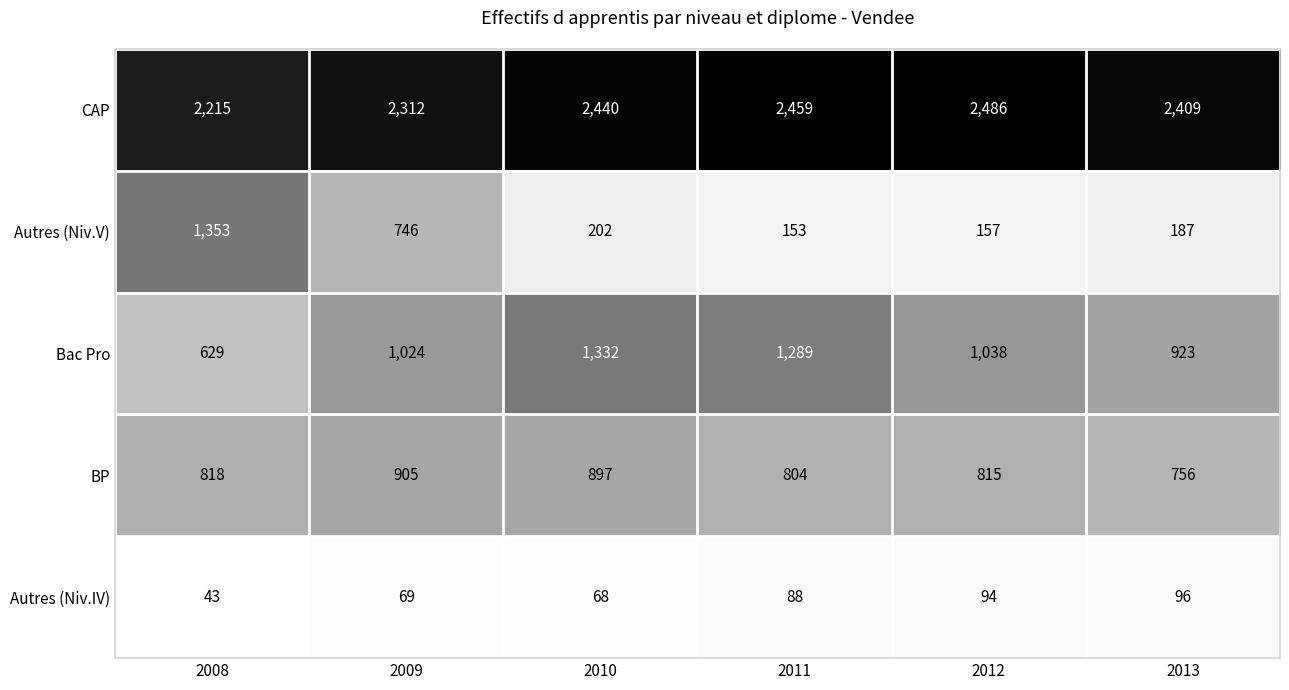

What is the sum of all Bac Pro values?

6235